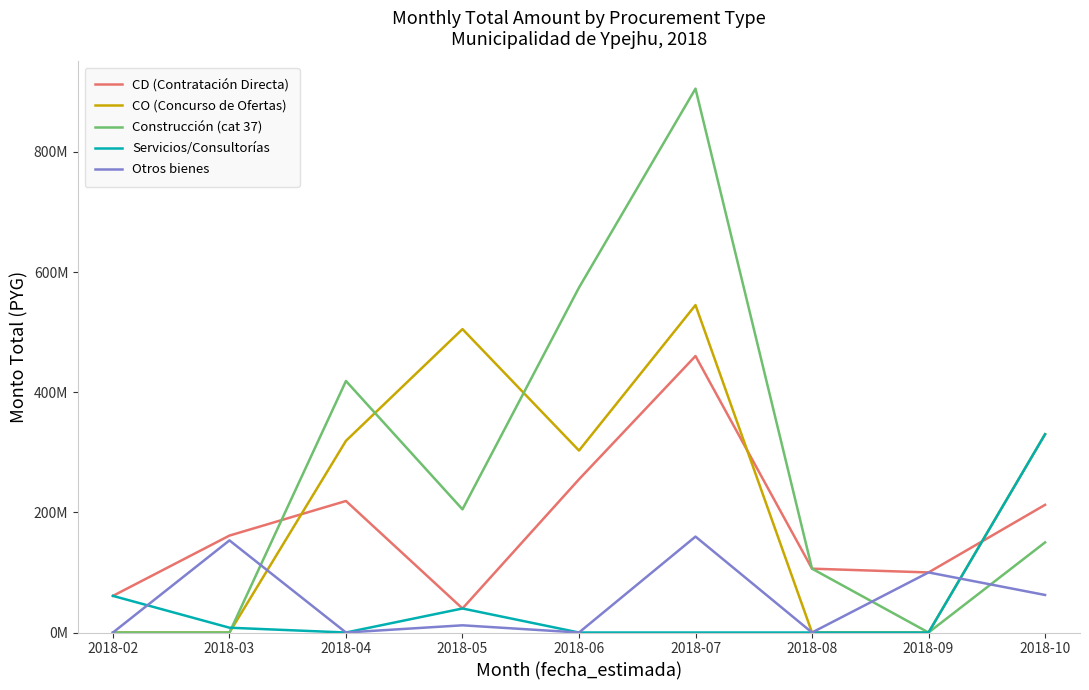

Reading left to right, what are all the values shown in this chart?

CD (Contratación Directa): 61000000	161345000	218920000	40000000	255000000	460198799	106265120	100000000	212500000
CO (Concurso de Ofertas): 0	0	319080000	505000000	302857199	545000000	0	0	330000000
Construcción (cat 37): 0	0	418640000	205000000	574080000	905198799	106265120	0	150000000
Servicios/Consultorías: 61000000	8000000	0	40000000	0	0	0	0	330000000
Otros bienes: 0	153345000	0	12000000	0	159666359	0	100000000	62500000